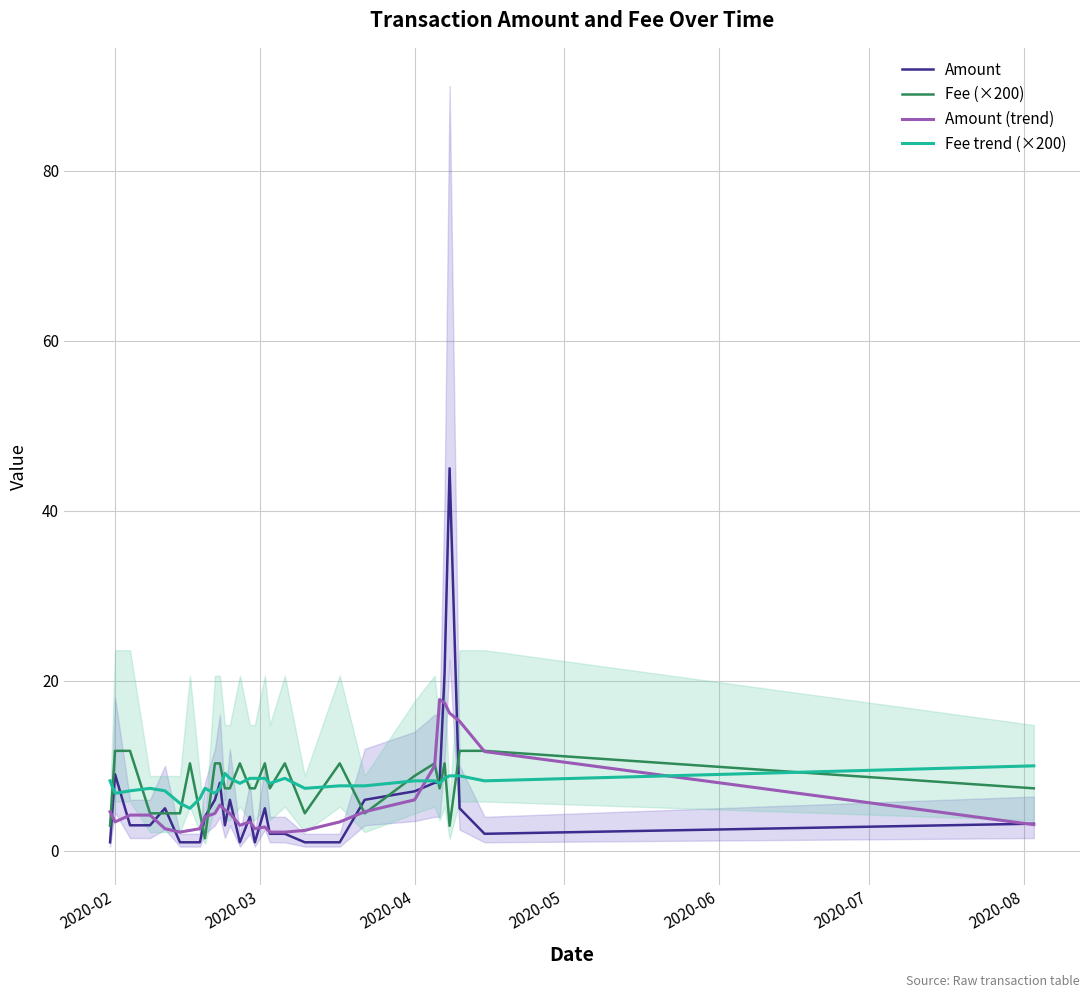

Which series ends up on top after the final intersection of Amount (trend) and Amount?

Amount